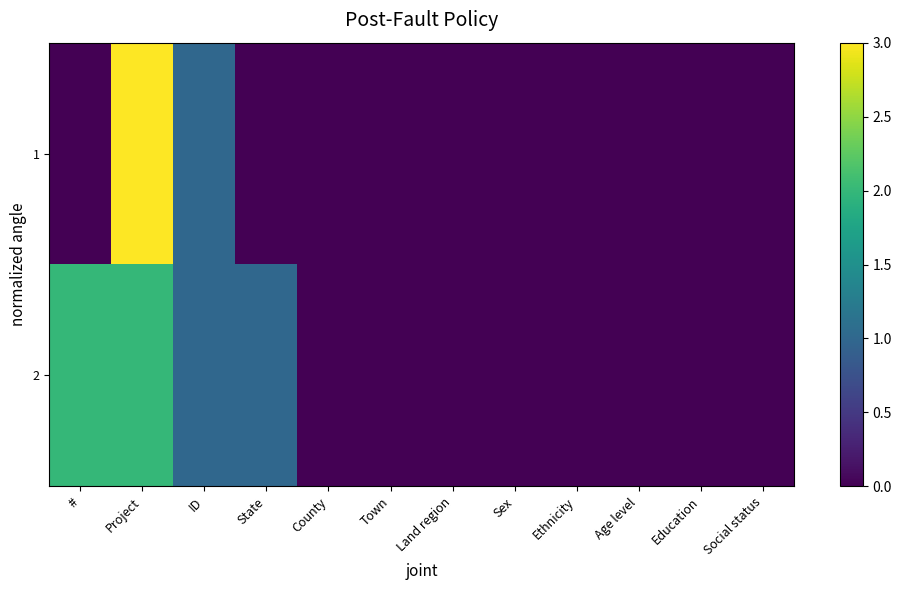

List the series in order of their peak value, highest first.

1, 2